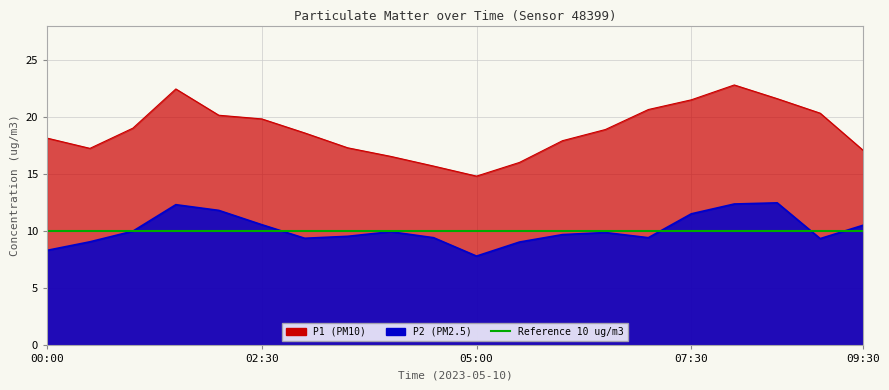

True or false: P1 and P2 intersect in this chart.

False